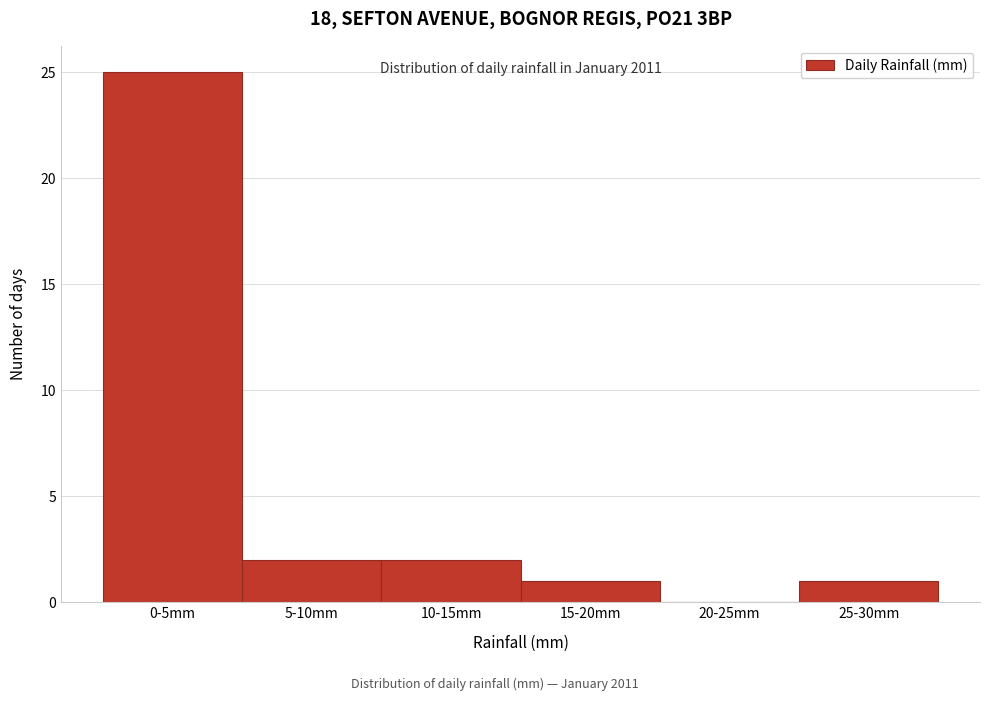

Reading left to right, list all the values displayed in this chart.

0-5mm=25	5-10mm=2	10-15mm=2	15-20mm=1	20-25mm=0	25-30mm=1